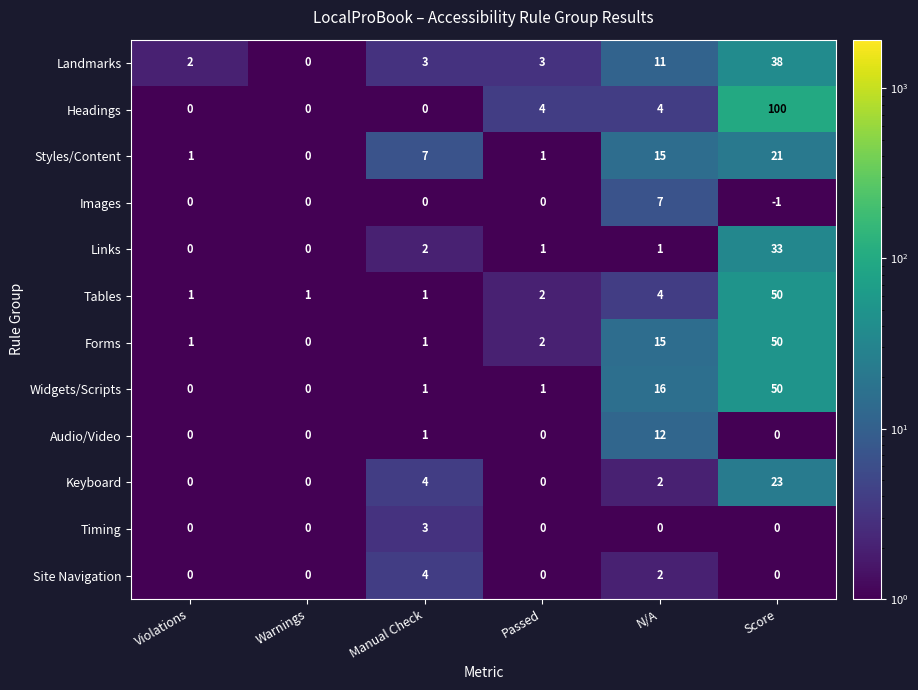

Count the number of categories in the chart.

6